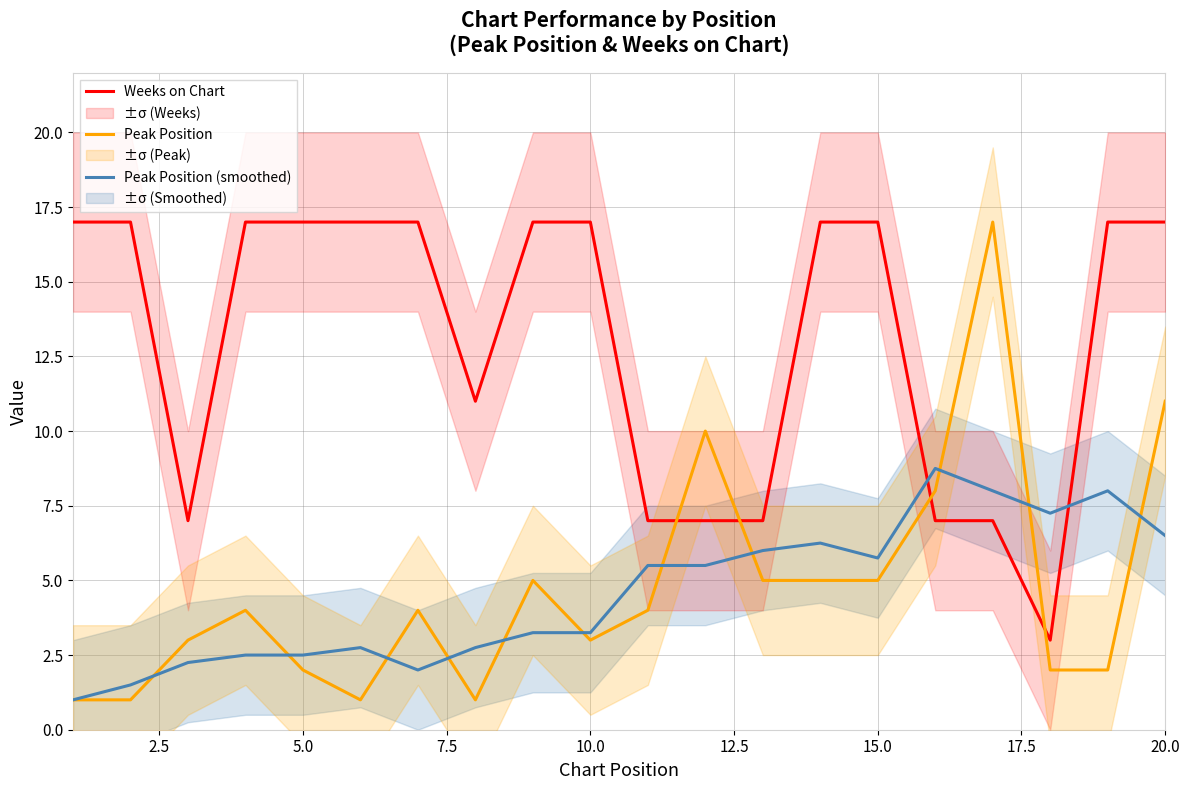

What are all the series names shown in the legend?

Weeks on Chart, Peak Position, Peak Position (smoothed)